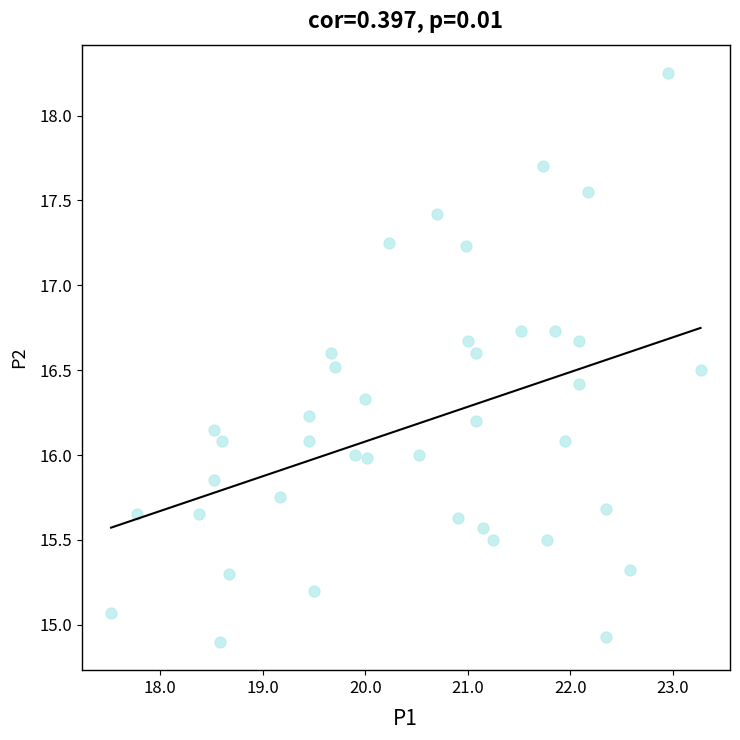

What is the range of X values (max minus min)?

5.8